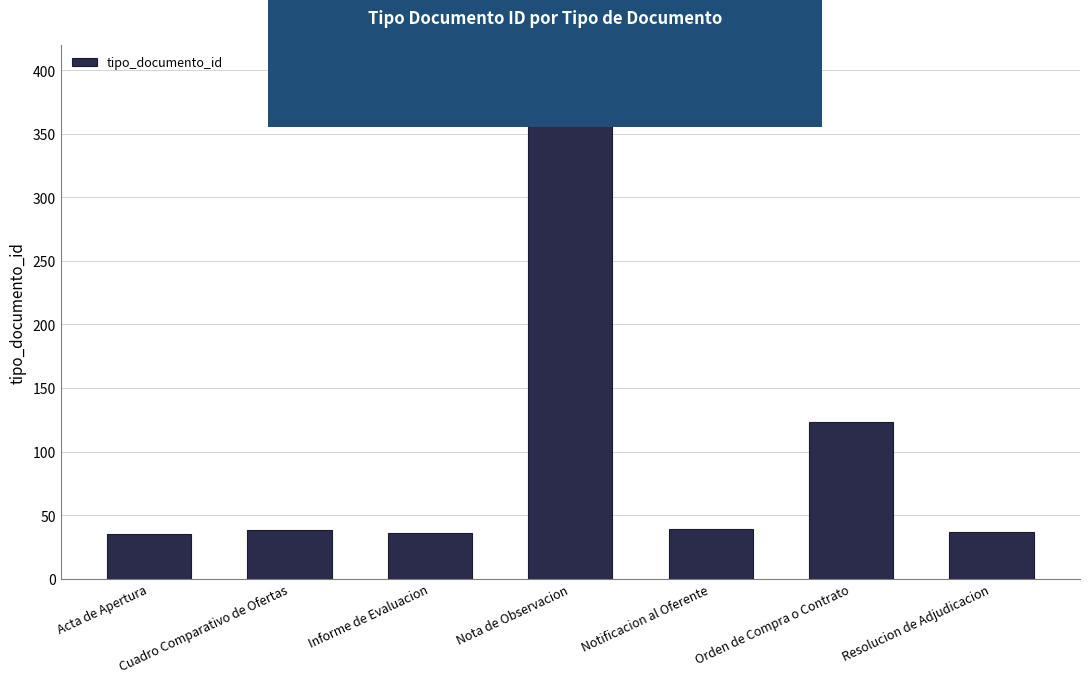

What position from the right is Cuadro Comparativo de Ofertas?

6